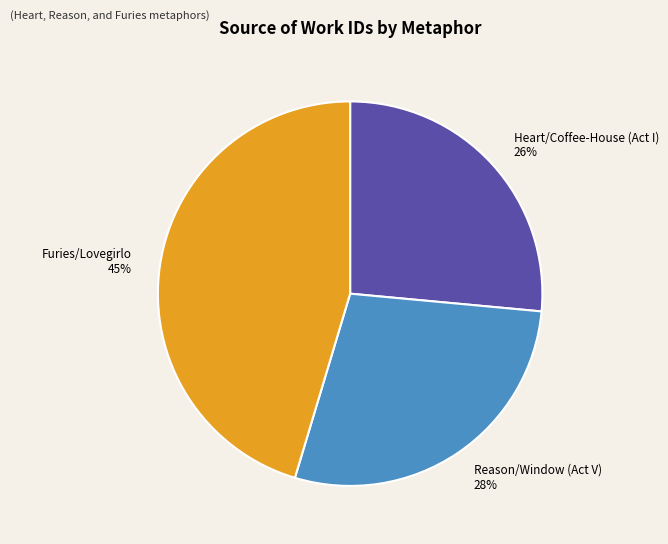

To the nearest percent, what portion does Reason/Window (Act V) represent?

28%